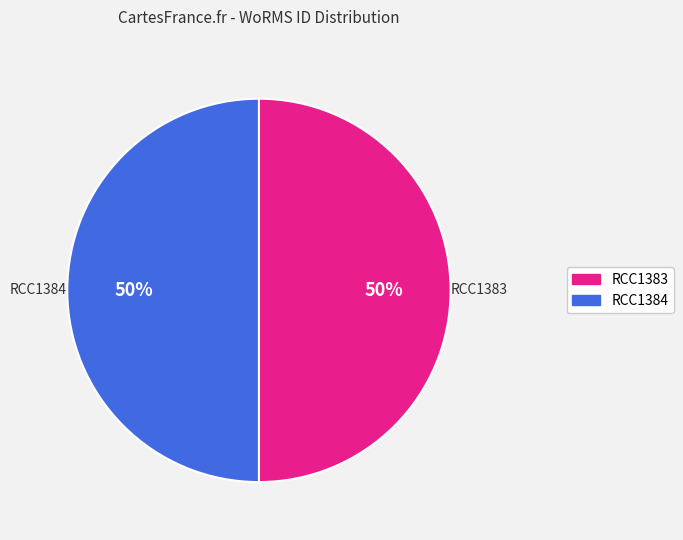

Is it true that RCC1383 is 50% of the pie?

True